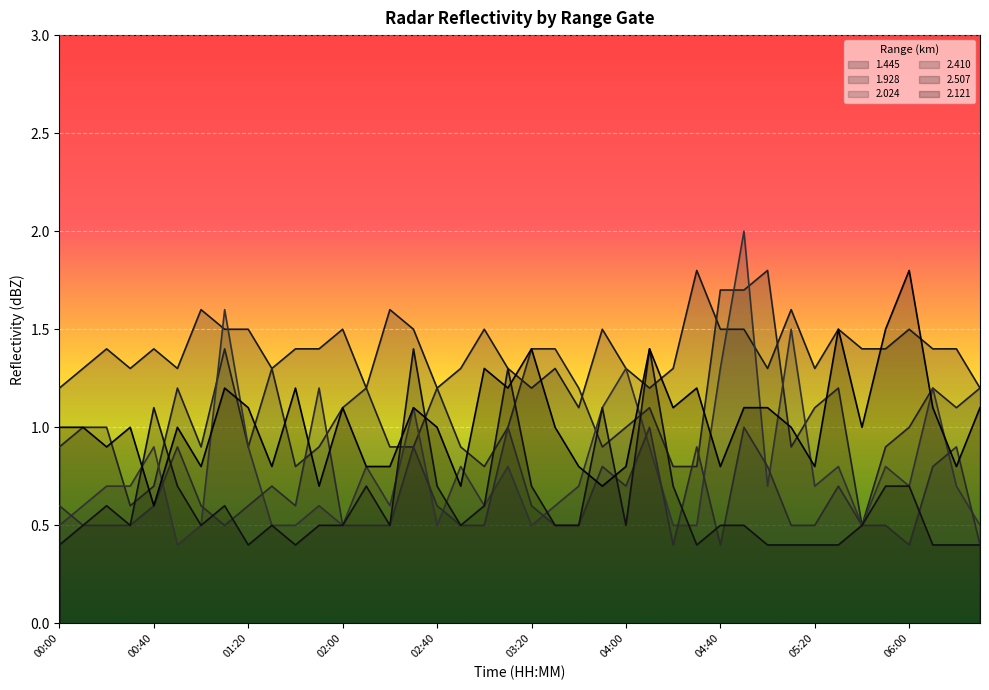

How many lines are shown in the chart?

6